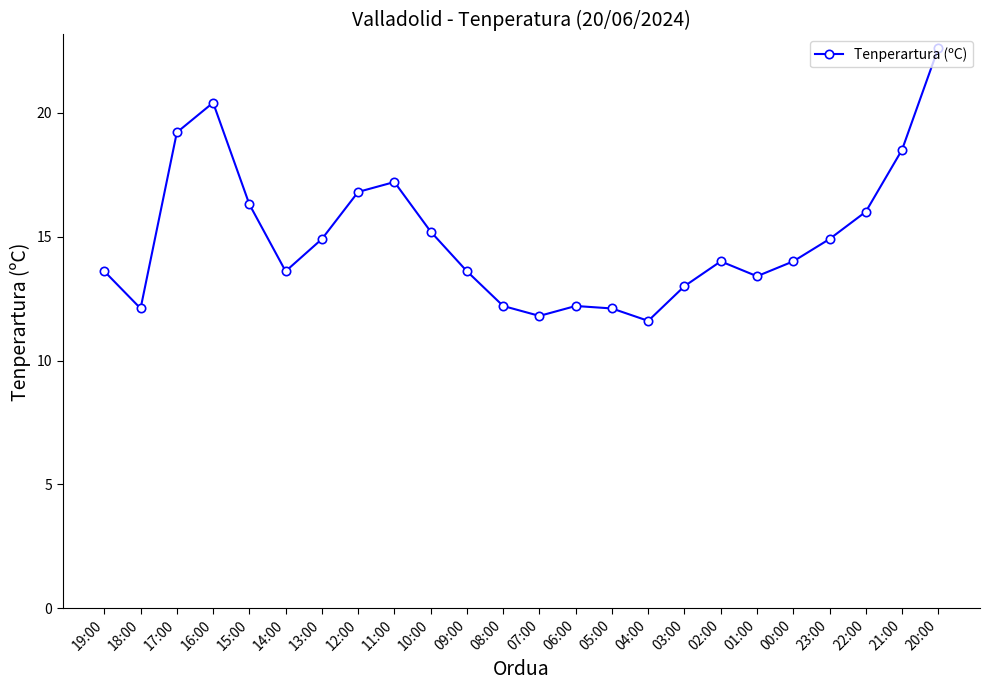

True or false: the data shows 17.2 at 11:00.

True